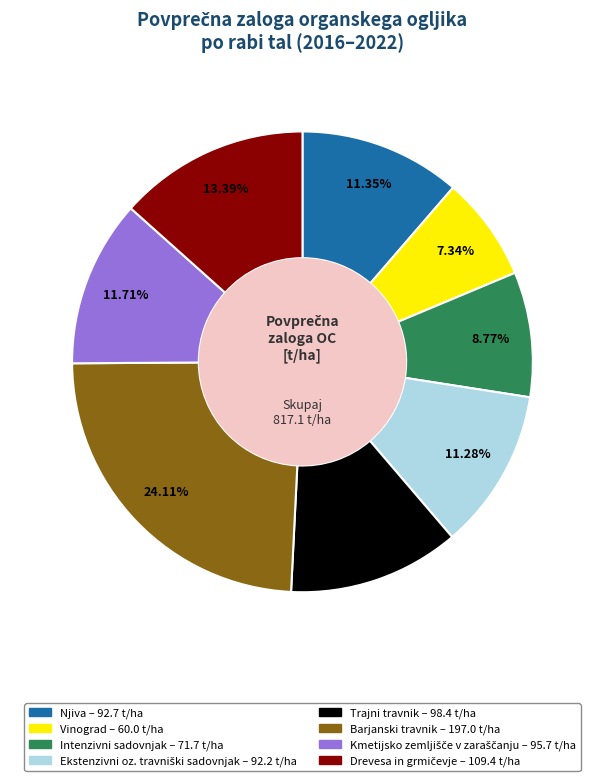

Count the number of slices in the pie.

8